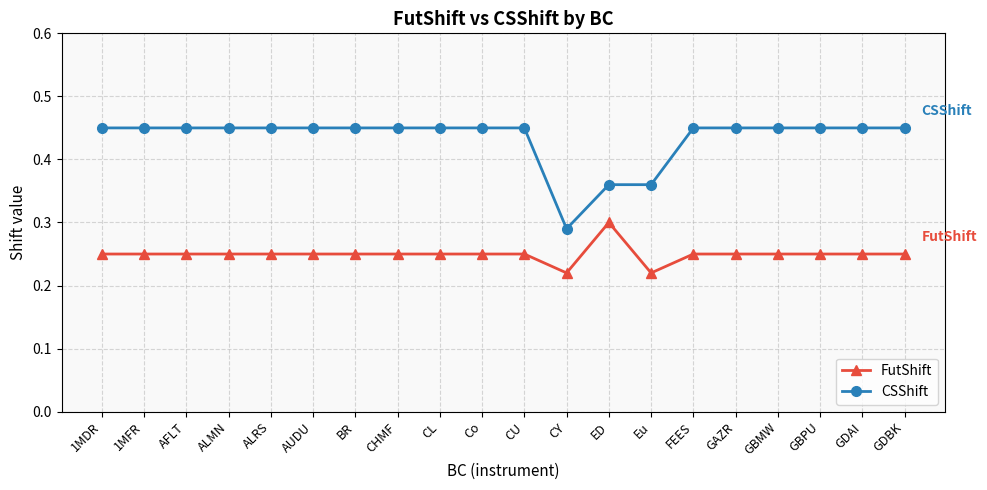

What are all the series names shown in the legend?

FutShift, CSShift